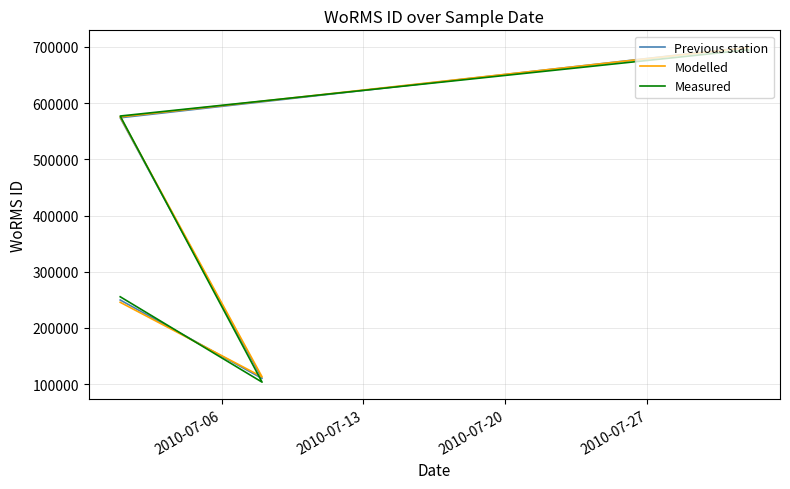

Is the value of Modelled at 4 greater than the value of Previous station at 2010-07-27?

No